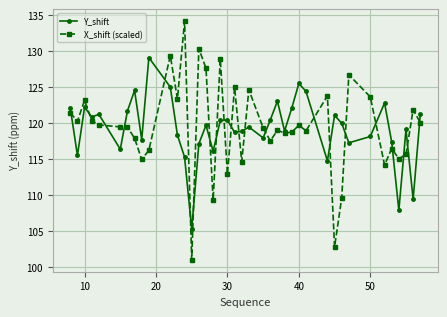

Rank the series by their maximum value, from highest to lowest.

X_shift (scaled), Y_shift